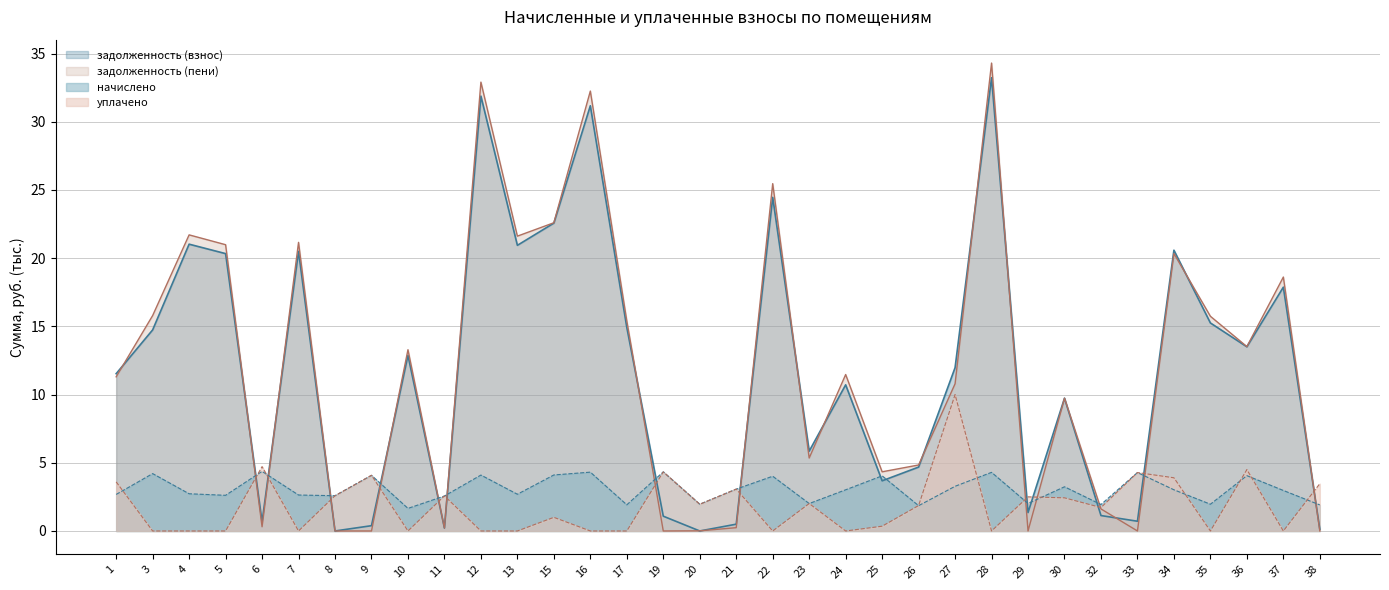

Does the chart have visible grid lines?

Yes